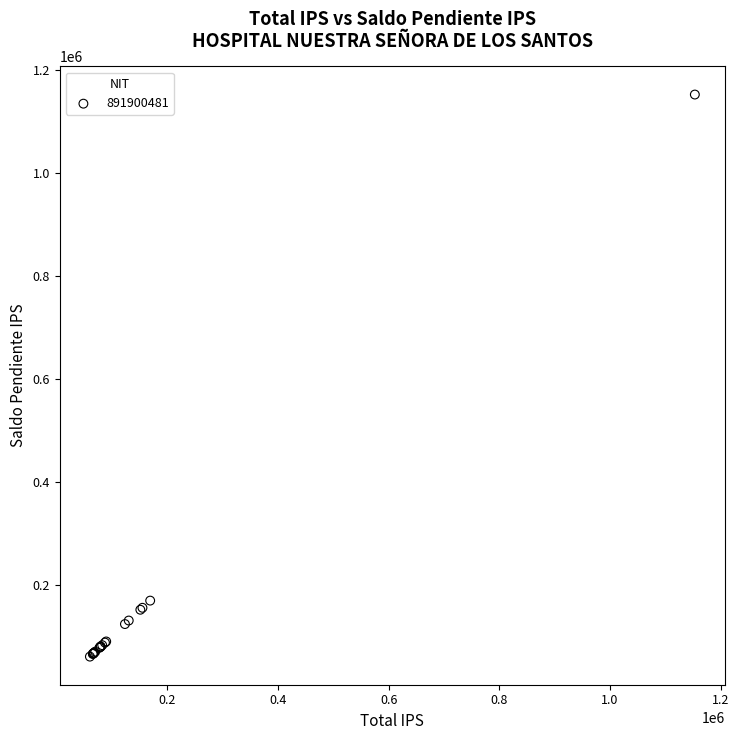

What Y value in the scatter plot is closest to 606692?

169117